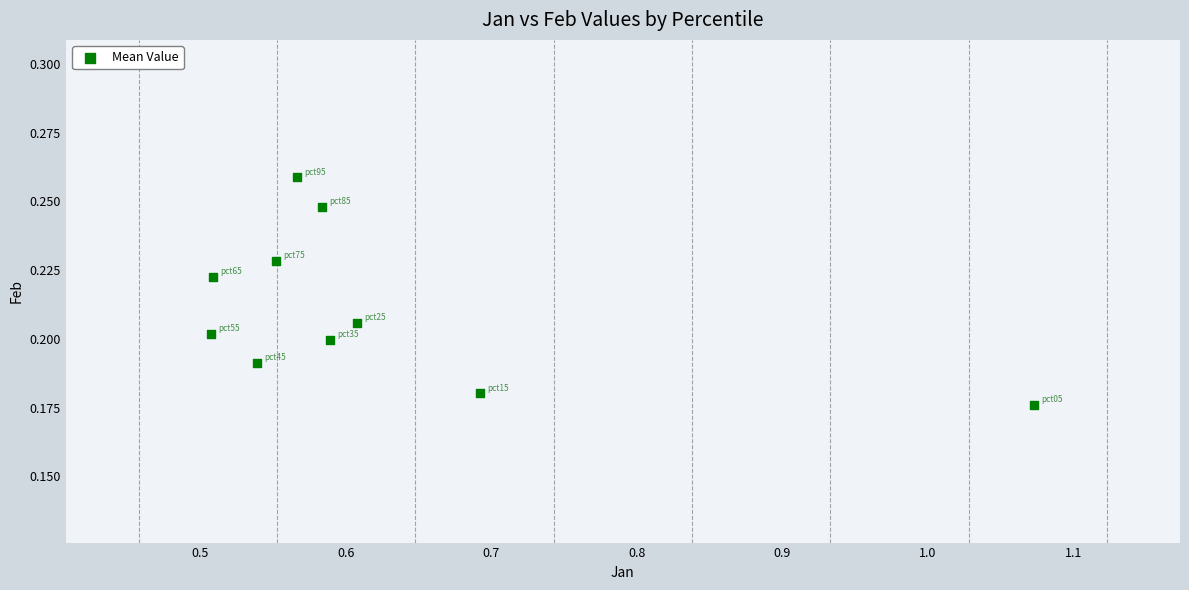

What is the range of X values (max minus min)?

0.6